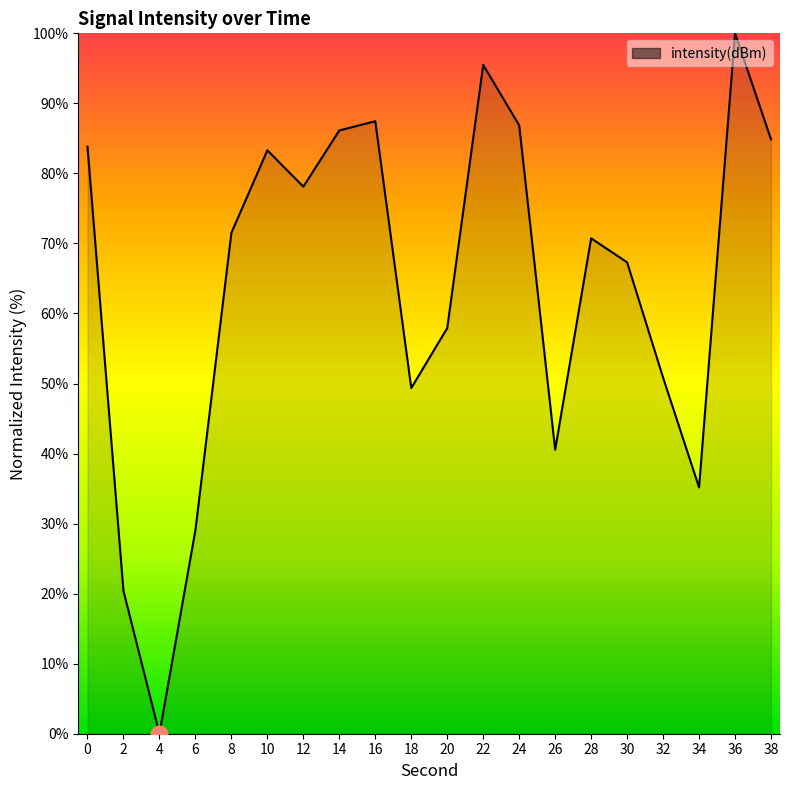

Reading left to right, list all the values displayed in this chart.

0=83.8	2=20.4	4=0.0	6=29.1	8=71.5	10=83.3	12=78.1	14=86.1	16=87.5	18=49.4	20=57.9	22=95.5	24=86.9	26=40.5	28=70.7	30=67.3	32=50.8	34=35.2	36=100.0	38=84.9